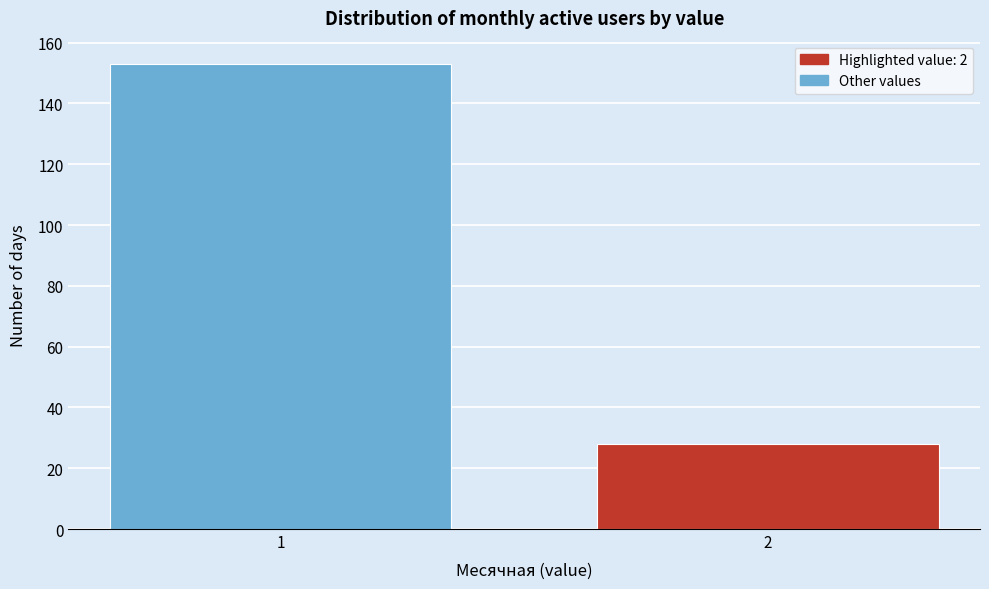

Reading right to left, transcribe all the data shown in this chart.

28	153